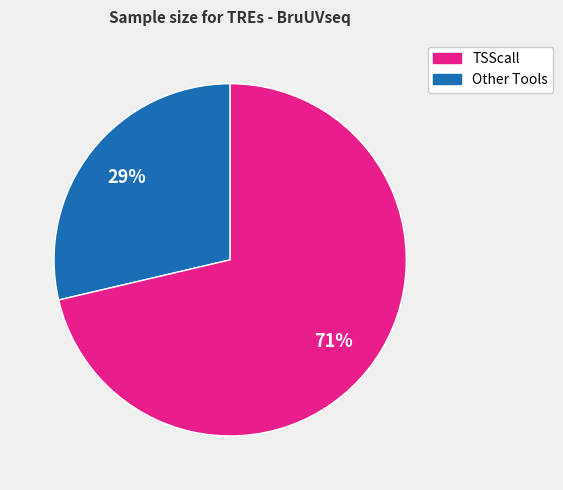

To the nearest percent, what is the average slice percentage?

50%